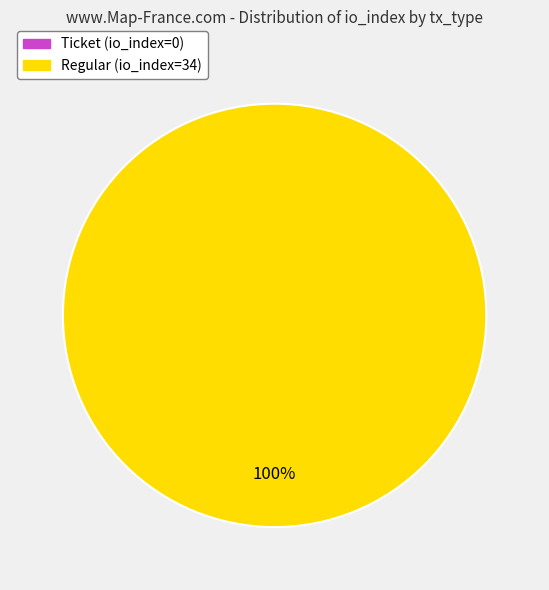

Is there any slice that represents more than half of the pie?

Yes